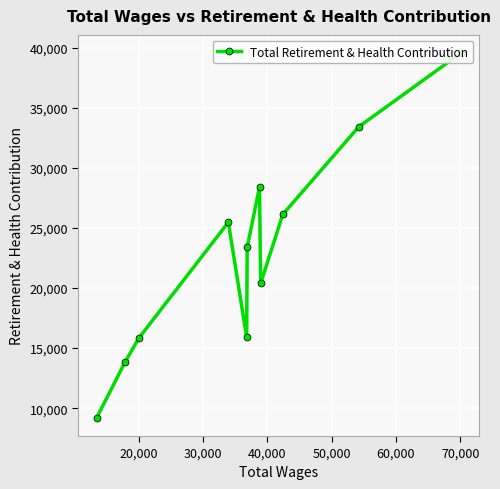

What is the value of the 7th point from the left?

28414